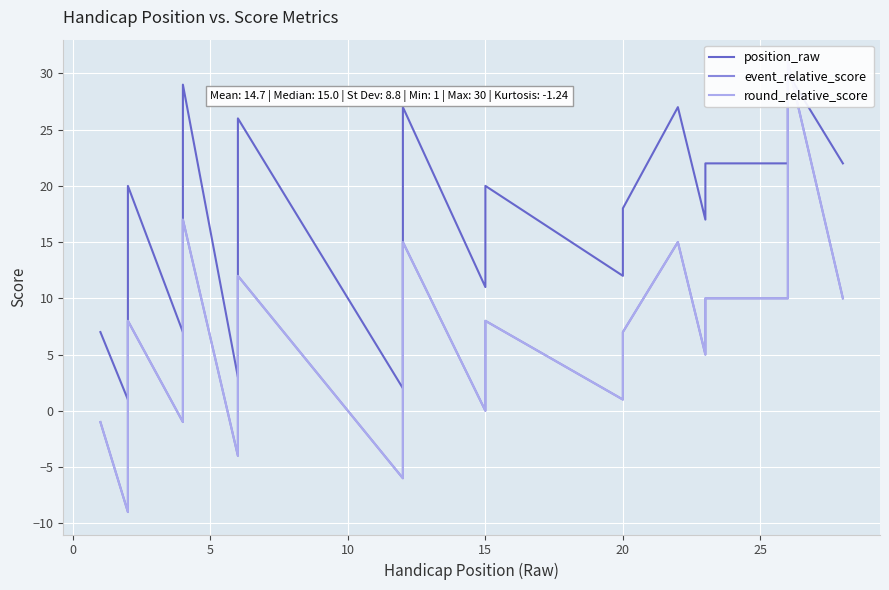

The position_raw series shows 5 at 25. True or false?

False